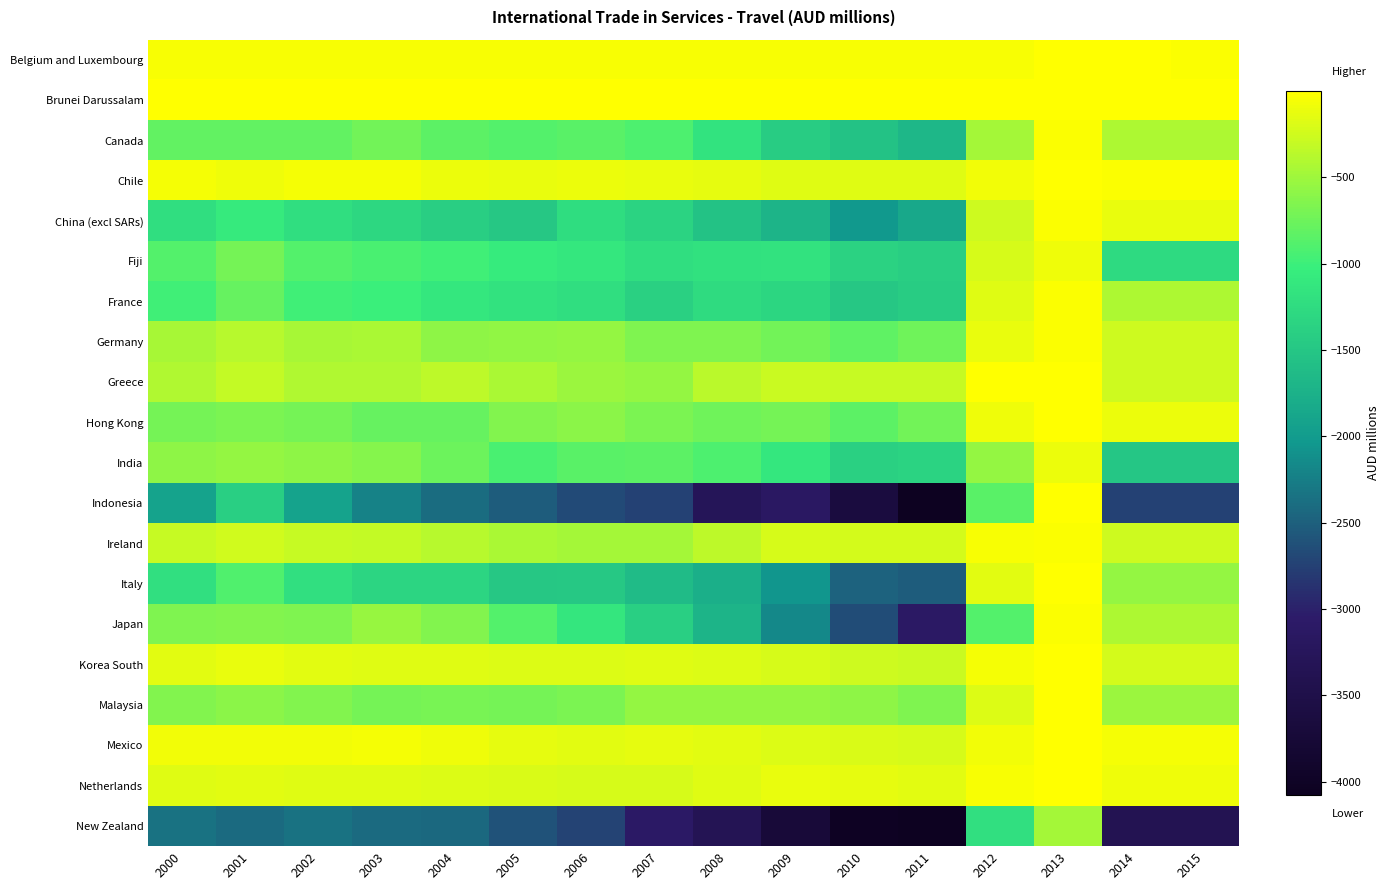

Reading left to right, transcribe all the data shown in this chart.

Belgium and Luxembourg: 2000=-40	2001=-36	2002=-36	2003=-40	2004=-37	2005=-38	2006=-41	2007=-39	2008=-43	2009=-36	2010=-37	2011=-35	2012=-42	2013=-7	2014=-2	2015=-25
Brunei Darussalam: 2000=-13	2001=-15	2002=-13	2003=-12	2004=-13	2005=-11	2006=-10	2007=-14	2008=-13	2009=-12	2010=-14	2011=-10	2012=-4	2013=-1	2014=-6	2015=-6
Canada: 2000=-805	2001=-806	2002=-805	2003=-727	2004=-835	2005=-886	2006=-856	2007=-923	2008=-1157	2009=-1418	2010=-1553	2011=-1679	2012=-472	2013=-26	2014=-429	2015=-429
Chile: 2000=-64	2001=-94	2002=-64	2003=-60	2004=-97	2005=-118	2006=-111	2007=-116	2008=-134	2009=-161	2010=-169	2011=-166	2012=-68	2013=-1	2014=-22	2015=-22
China (excl SARs): 2000=-1217	2001=-1082	2002=-1217	2003=-1292	2004=-1404	2005=-1491	2006=-1241	2007=-1346	2008=-1549	2009=-1718	2010=-2024	2011=-1862	2012=-263	2013=-29	2014=-126	2015=-126
Fiji: 2000=-892	2001=-712	2002=-892	2003=-939	2004=-987	2005=-1056	2006=-1102	2007=-1211	2008=-1184	2009=-1170	2010=-1369	2011=-1407	2012=-212	2013=-86	2014=-1268	2015=-1268
France: 2000=-979	2001=-789	2002=-979	2003=-1010	2004=-1112	2005=-1175	2006=-1213	2007=-1381	2008=-1253	2009=-1317	2010=-1482	2011=-1423	2012=-169	2013=-20	2014=-418	2015=-418
Germany: 2000=-448	2001=-382	2002=-448	2003=-440	2004=-581	2005=-568	2006=-556	2007=-669	2008=-668	2009=-726	2010=-817	2011=-744	2012=-113	2013=-18	2014=-256	2015=-256
Greece: 2000=-407	2001=-317	2002=-407	2003=-403	2004=-341	2005=-441	2006=-520	2007=-545	2008=-364	2009=-275	2010=-291	2011=-297	2012=-15	2013=-6	2014=-258	2015=-258
Hong Kong: 2000=-710	2001=-685	2002=-710	2003=-782	2004=-783	2005=-640	2006=-599	2007=-676	2008=-744	2009=-717	2010=-832	2011=-731	2012=-93	2013=-15	2014=-112	2015=-112
India: 2000=-587	2001=-552	2002=-587	2003=-629	2004=-758	2005=-929	2006=-852	2007=-836	2008=-923	2009=-1115	2010=-1373	2011=-1353	2012=-547	2013=-107	2014=-1504	2015=-1504
Indonesia: 2000=-1919	2001=-1394	2002=-1919	2003=-2227	2004=-2401	2005=-2523	2006=-2665	2007=-2740	2008=-3296	2009=-3138	2010=-3640	2011=-4068	2012=-857	2013=-14	2014=-2754	2015=-2754
Ireland: 2000=-291	2001=-244	2002=-291	2003=-312	2004=-382	2005=-438	2006=-463	2007=-477	2008=-346	2009=-217	2010=-231	2011=-228	2012=-34	2013=-19	2014=-256	2015=-256
Italy: 2000=-1205	2001=-895	2002=-1205	2003=-1335	2004=-1329	2005=-1482	2006=-1473	2007=-1631	2008=-1772	2009=-2056	2010=-2480	2011=-2527	2012=-151	2013=-12	2014=-549	2015=-549
Japan: 2000=-657	2001=-643	2002=-657	2003=-531	2004=-645	2005=-890	2006=-1124	2007=-1393	2008=-1716	2009=-2167	2010=-2646	2011=-3115	2012=-890	2013=-29	2014=-423	2015=-423
Korea South: 2000=-148	2001=-124	2002=-148	2003=-162	2004=-174	2005=-190	2006=-179	2007=-174	2008=-186	2009=-222	2010=-267	2011=-278	2012=-64	2013=-10	2014=-238	2015=-238
Malaysia: 2000=-647	2001=-592	2002=-647	2003=-702	2004=-687	2005=-711	2006=-677	2007=-547	2008=-556	2009=-556	2010=-577	2011=-669	2012=-182	2013=-12	2014=-516	2015=-516
Mexico: 2000=-67	2001=-68	2002=-67	2003=-61	2004=-85	2005=-132	2006=-151	2007=-131	2008=-155	2009=-185	2010=-199	2011=-219	2012=-75	2013=-3	2014=-59	2015=-59
Netherlands: 2000=-175	2001=-157	2002=-175	2003=-164	2004=-186	2005=-202	2006=-222	2007=-213	2008=-174	2009=-113	2010=-130	2011=-149	2012=-44	2013=-7	2014=-86	2015=-86
New Zealand: 2000=-2354	2001=-2418	2002=-2354	2003=-2408	2004=-2422	2005=-2601	2006=-2731	2007=-3096	2008=-3335	2009=-3720	2010=-4029	2011=-4076	2012=-1207	2013=-476	2014=-3360	2015=-3360